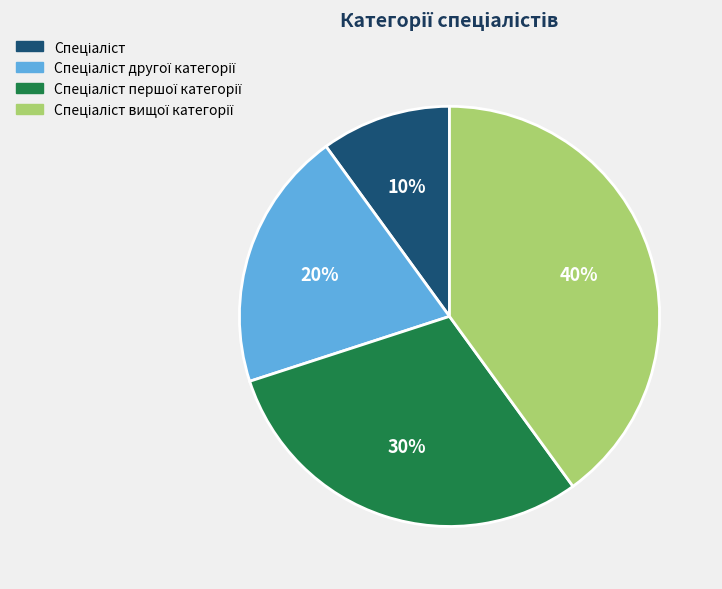

Does any single category account for the majority?

No